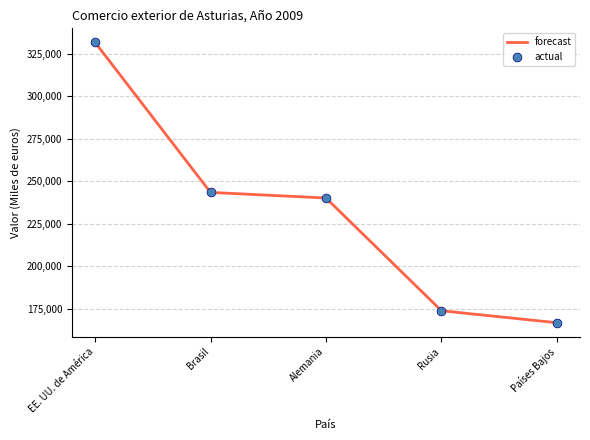

Between Brasil and Países Bajos, which is larger?

Brasil